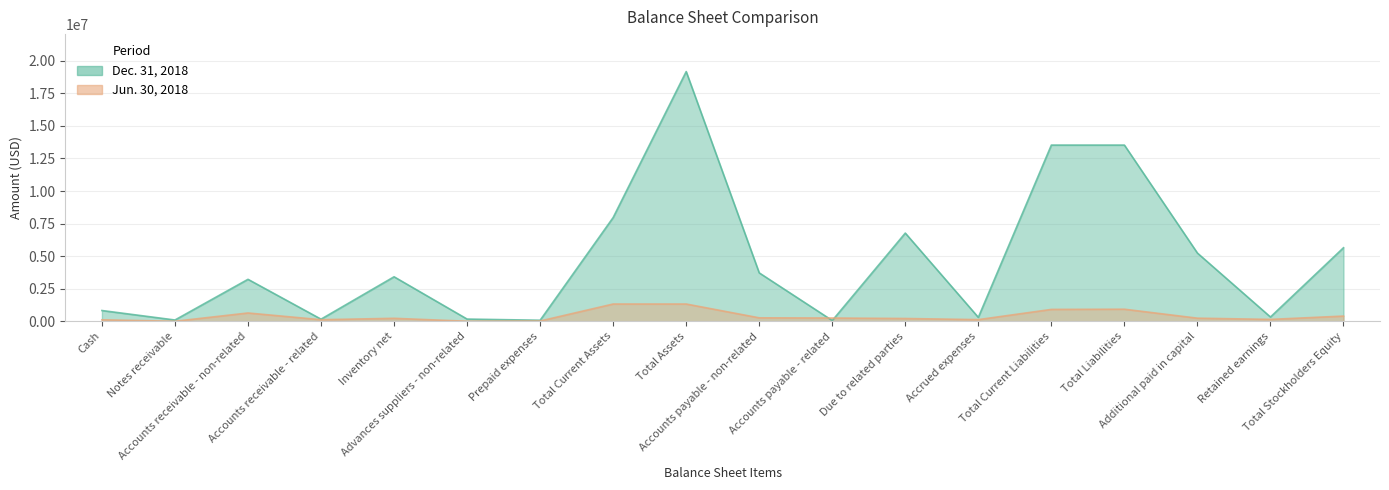

What is the sum of all Jun. 30, 2018 values?

7232253